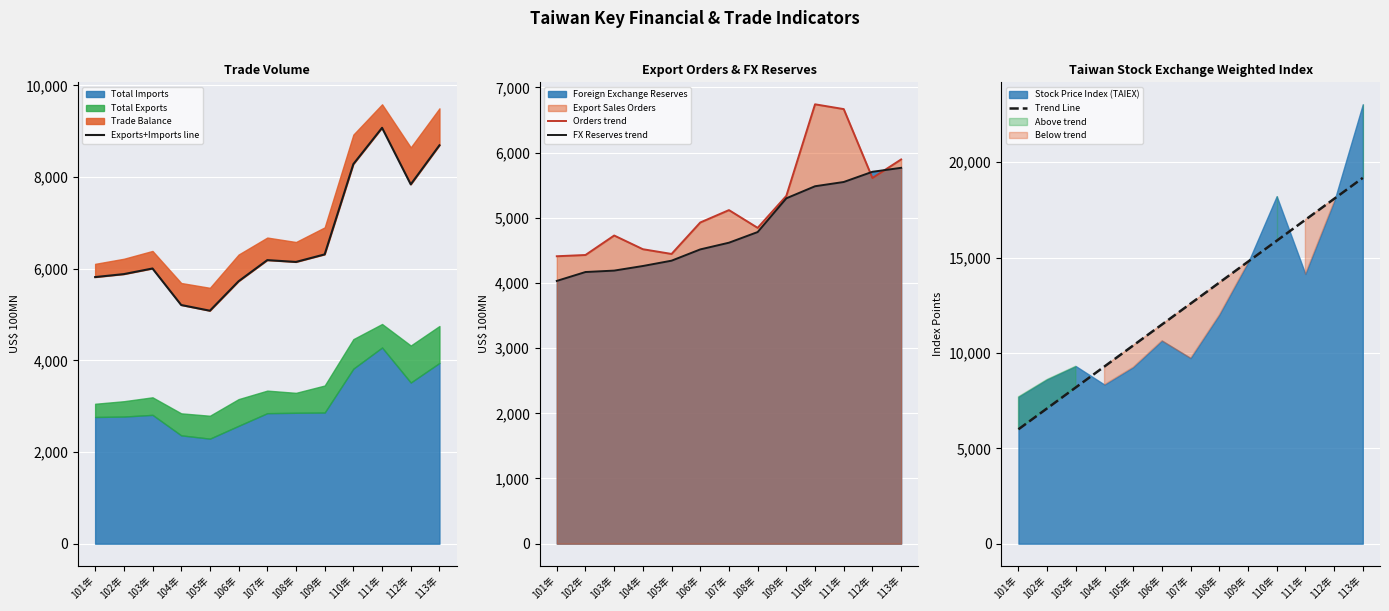

True or false: FX Reserves trend has more than 0 interior local peaks.

False